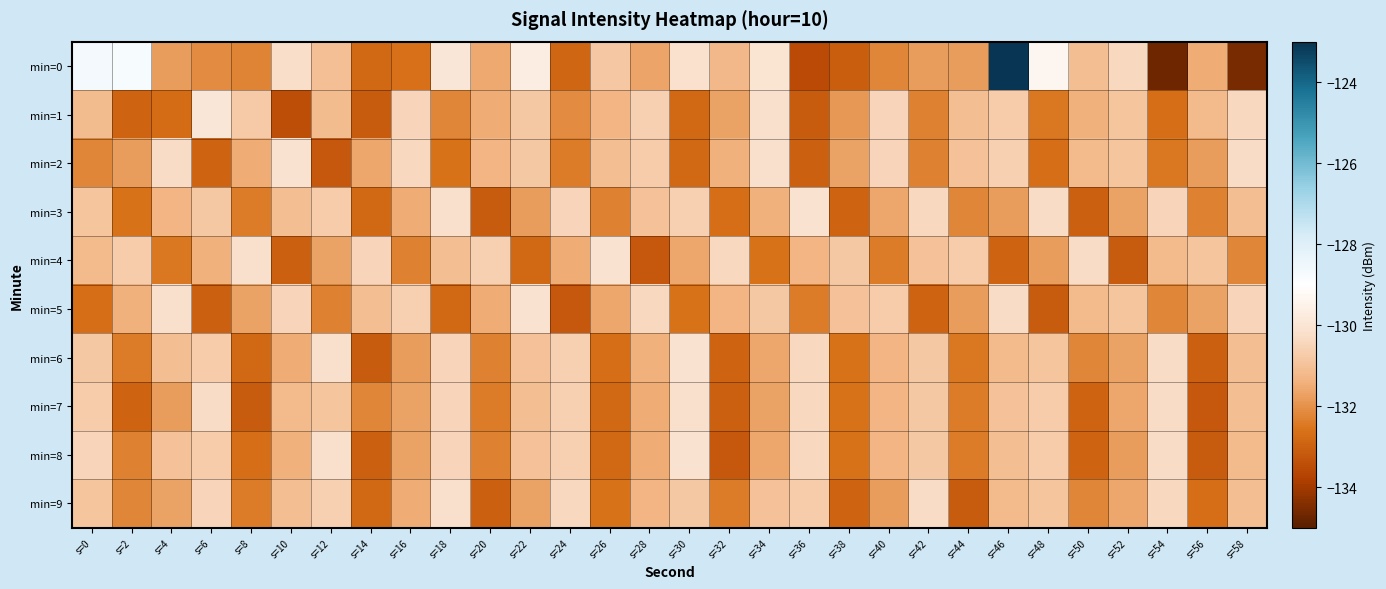

What is the difference between the highest and lowest values at s=2?

4.2